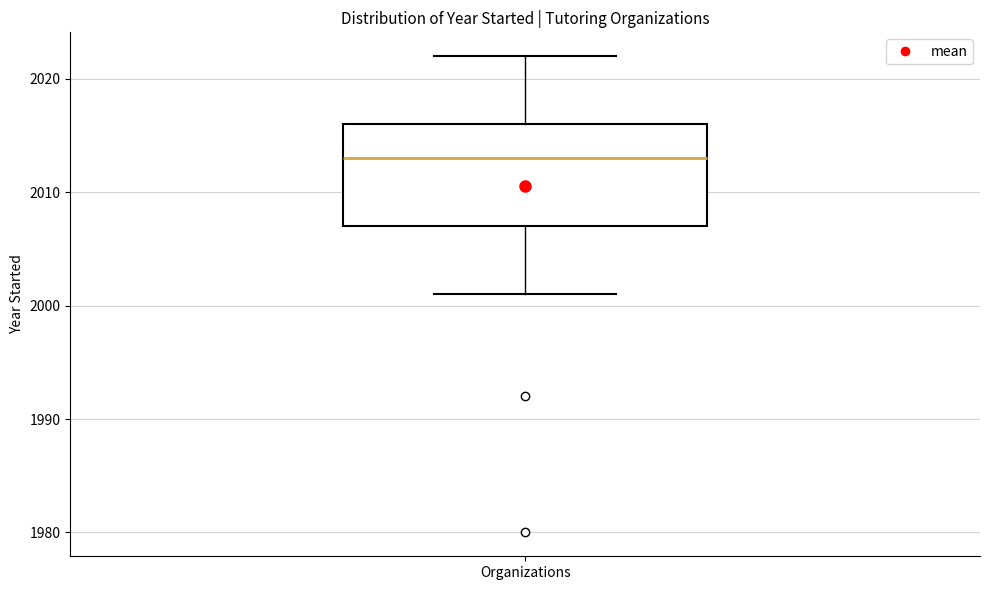

Read this box plot against the y-axis: the position of the median line, the range covered by the box, and the ends of both whiskers. The values are not printed on the chart, so give them approximately, as read against the axis.

median 2013, box 2007 to 2016, whiskers 2001 to 2022